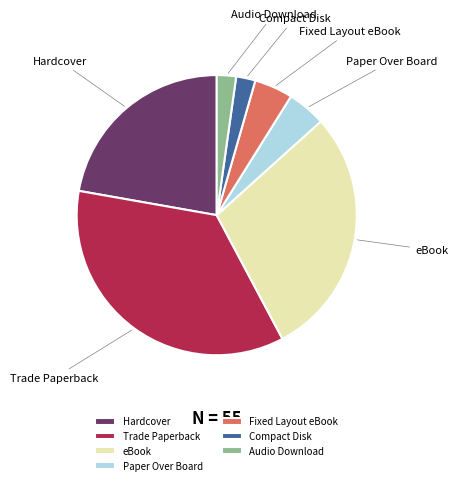

Which category has the biggest portion of the pie?

Trade Paperback